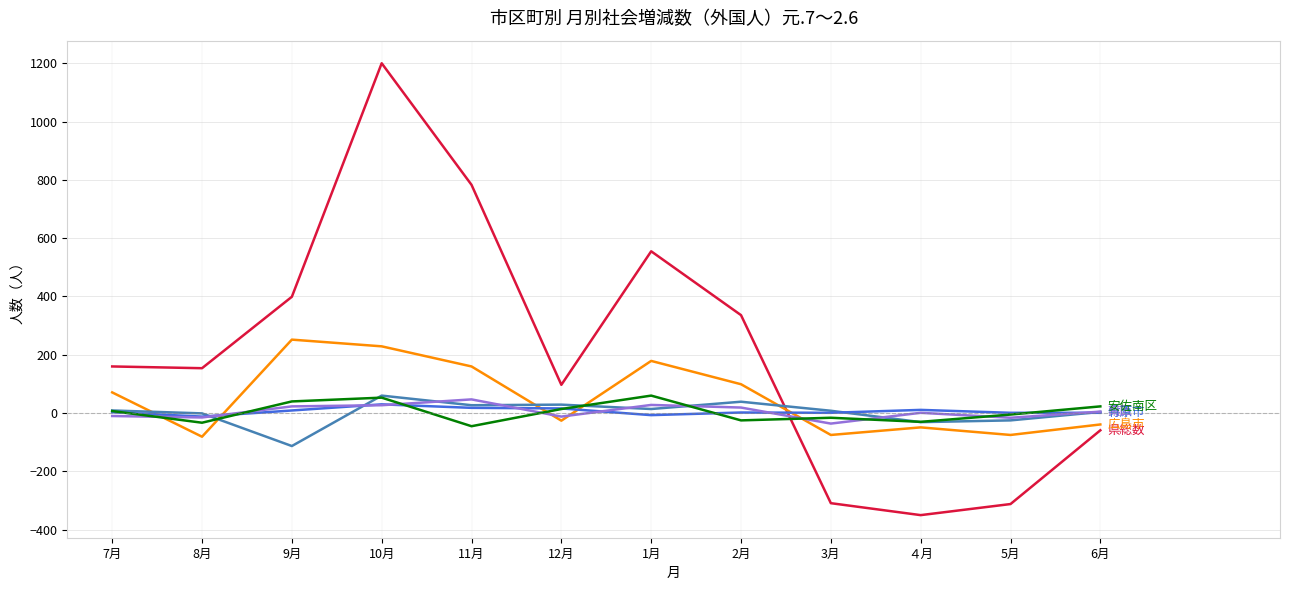

At which category is the sum across all series the highest?

10月